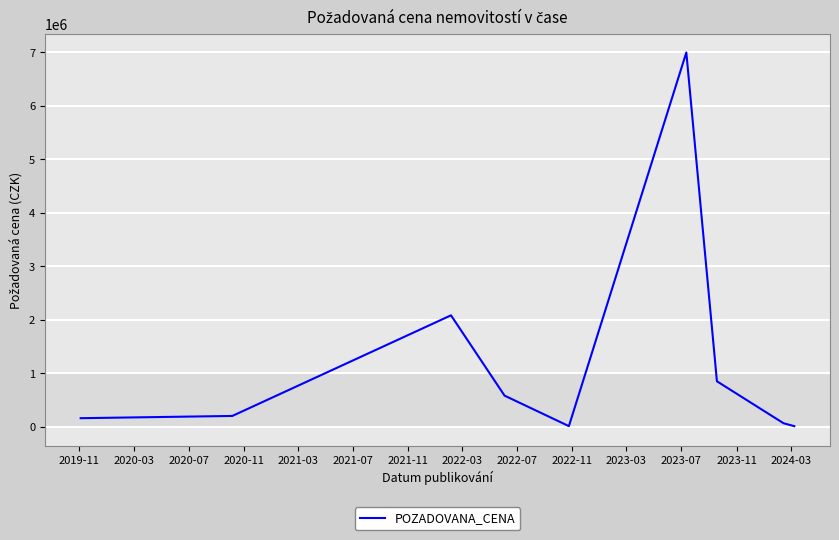

What is the difference between the maximum and minimum values?

6985830